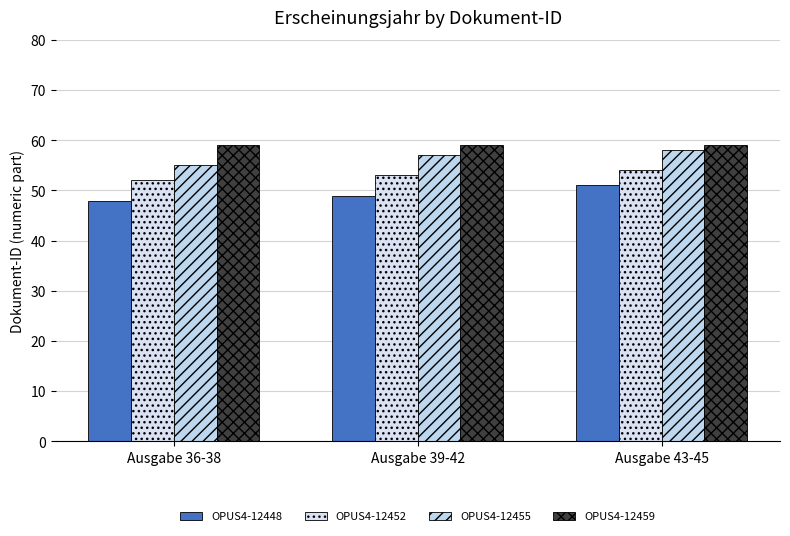

At which label does OPUS4-12455 reach its peak?

Ausgabe 43-45